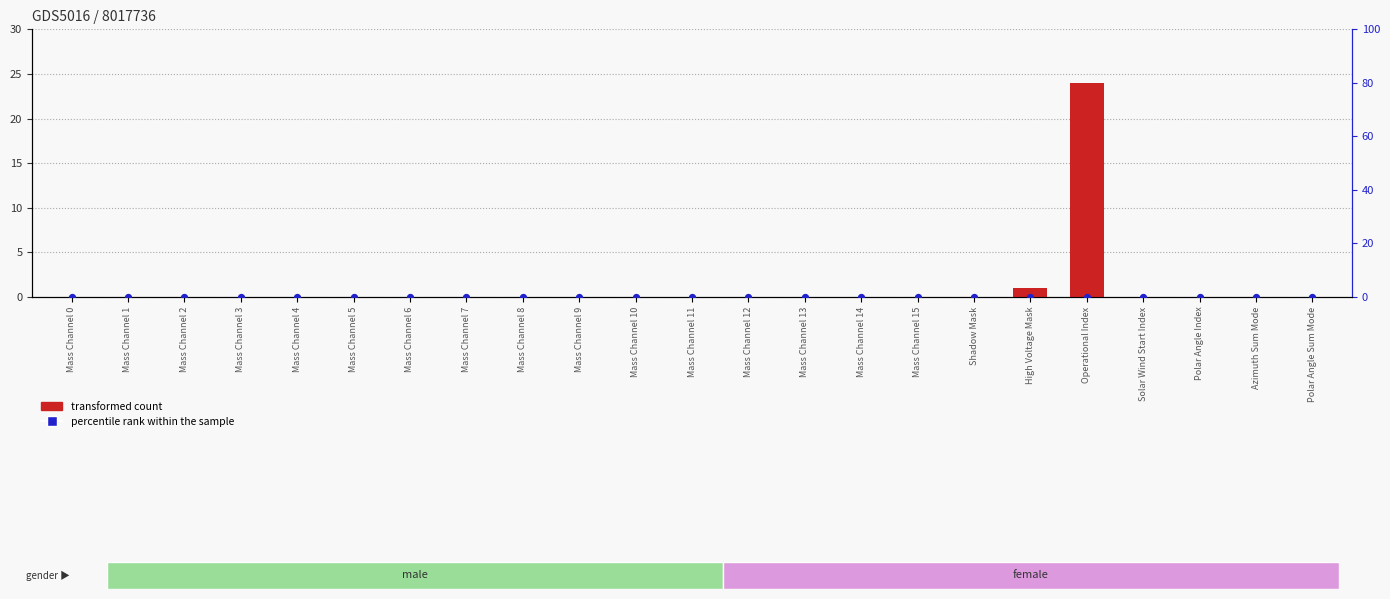

Which series contains the lowest Y value?

transformed count